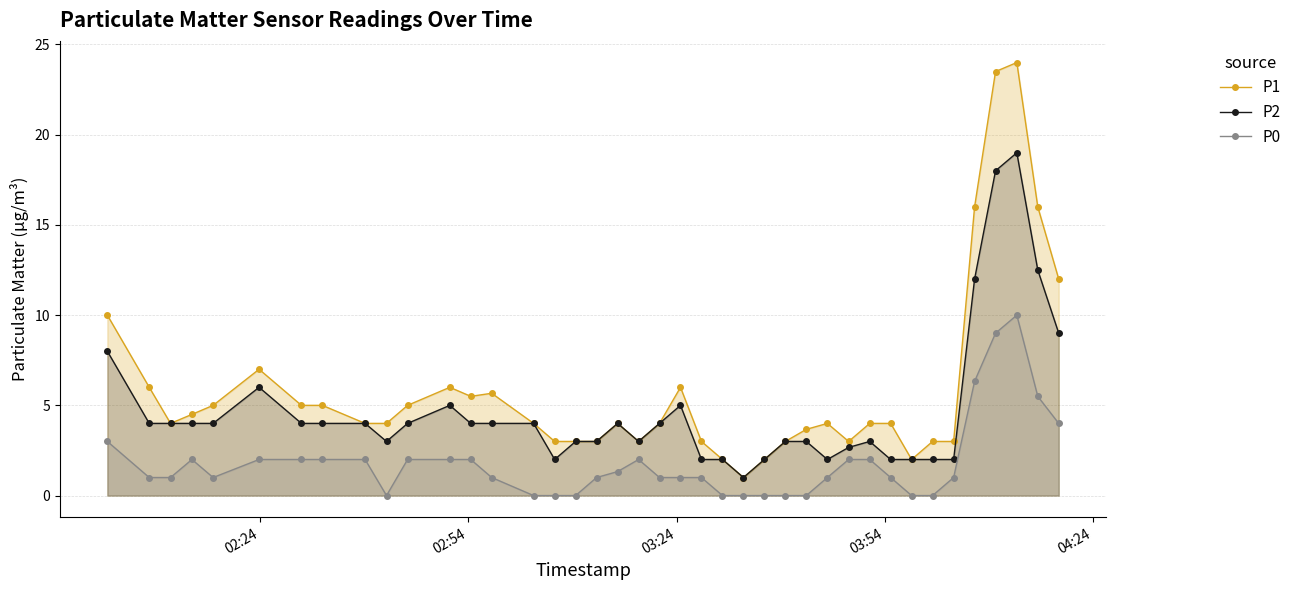

What is the lowest value of the P2 series?

1.0